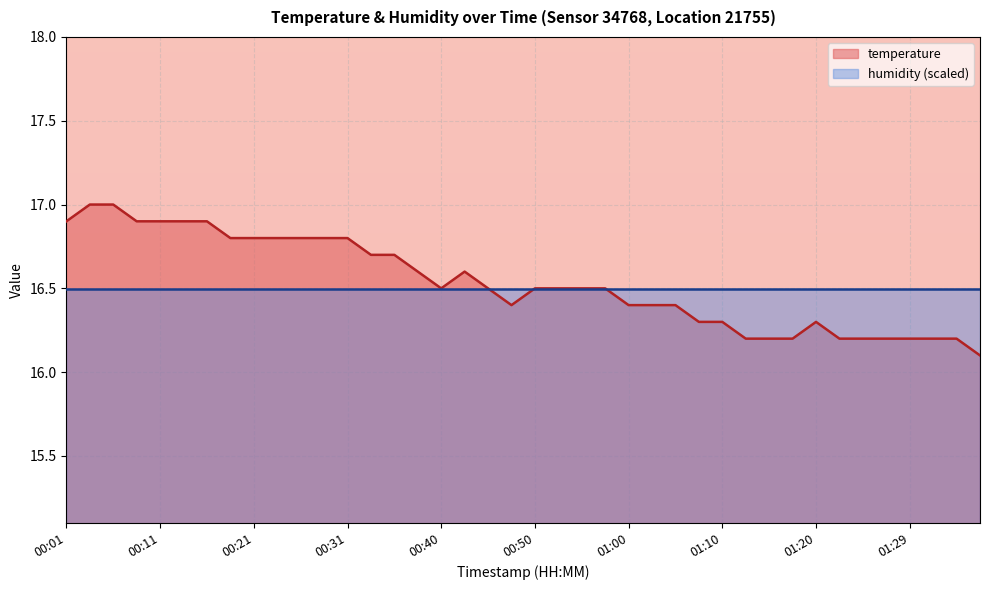

What is the label of the 12th point from the right?

01:10